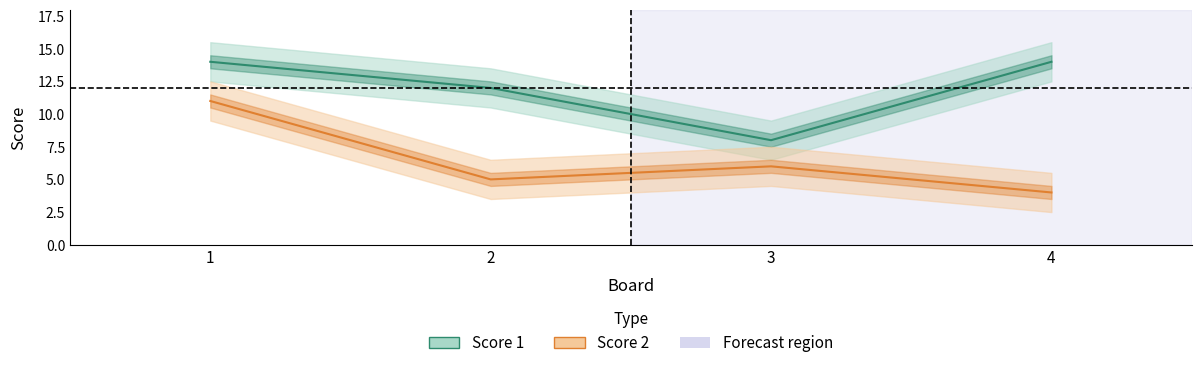

What is the smallest value displayed?

4